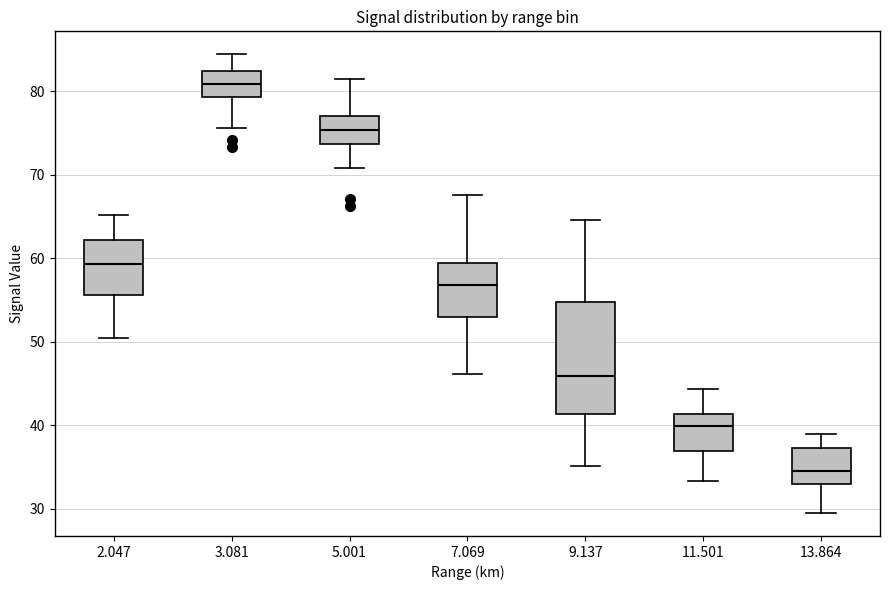

Where is the upper edge of the box at x = 2.047 on the y-axis? The values are not printed on the chart, so give them approximately, as read against the axis.

62